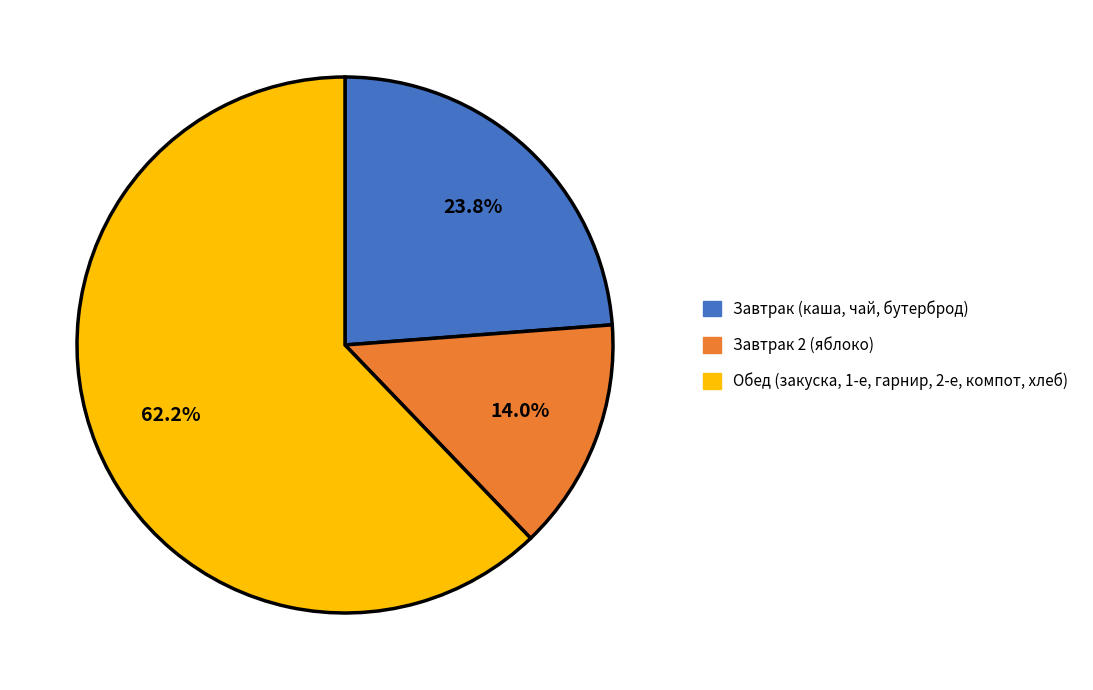

Does Обед (закуска, 1-е, гарнир, 2-е, компот, хлеб) account for over 50% of the chart?

Yes